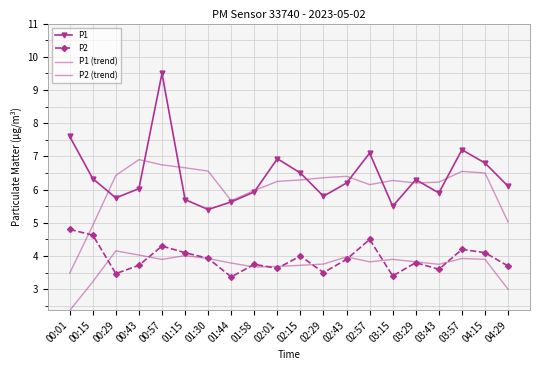

What is the label of the 17th point from the left?

03:43